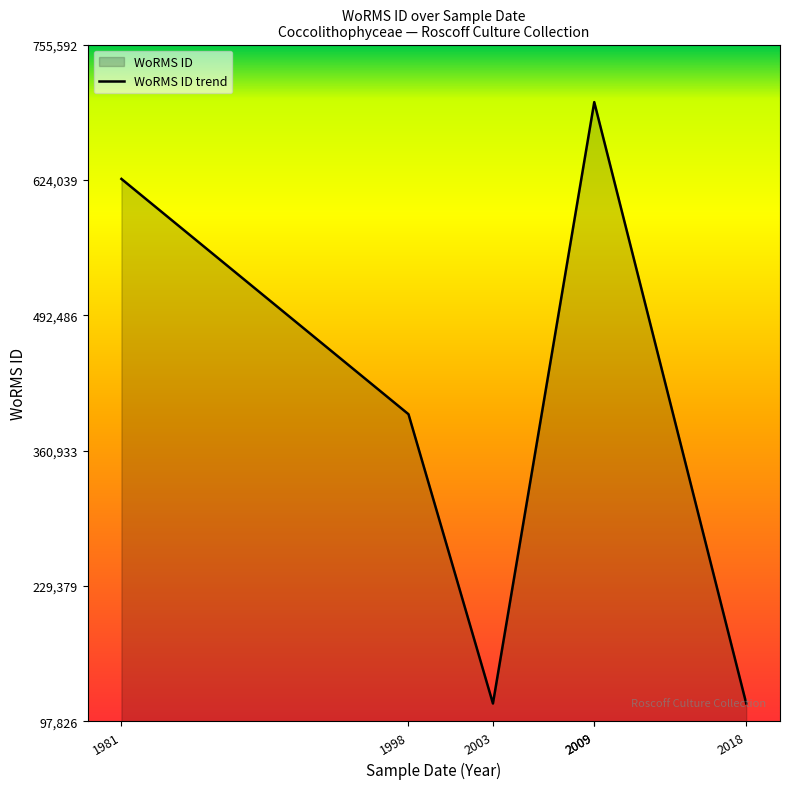

At which label is the value closest to 407356?

1998-10-01